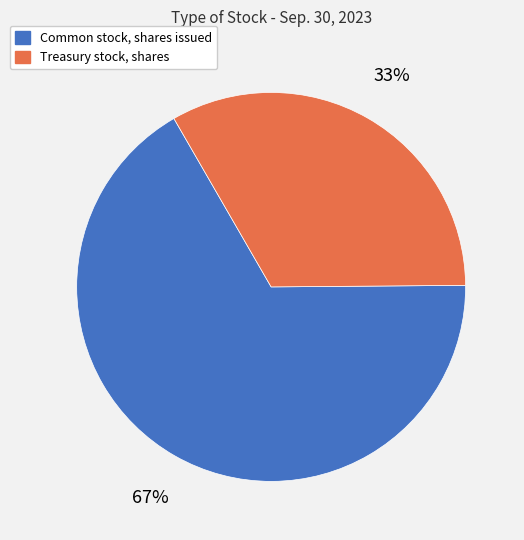

To the nearest percent, what percentage of the pie is Treasury stock, shares?

33%